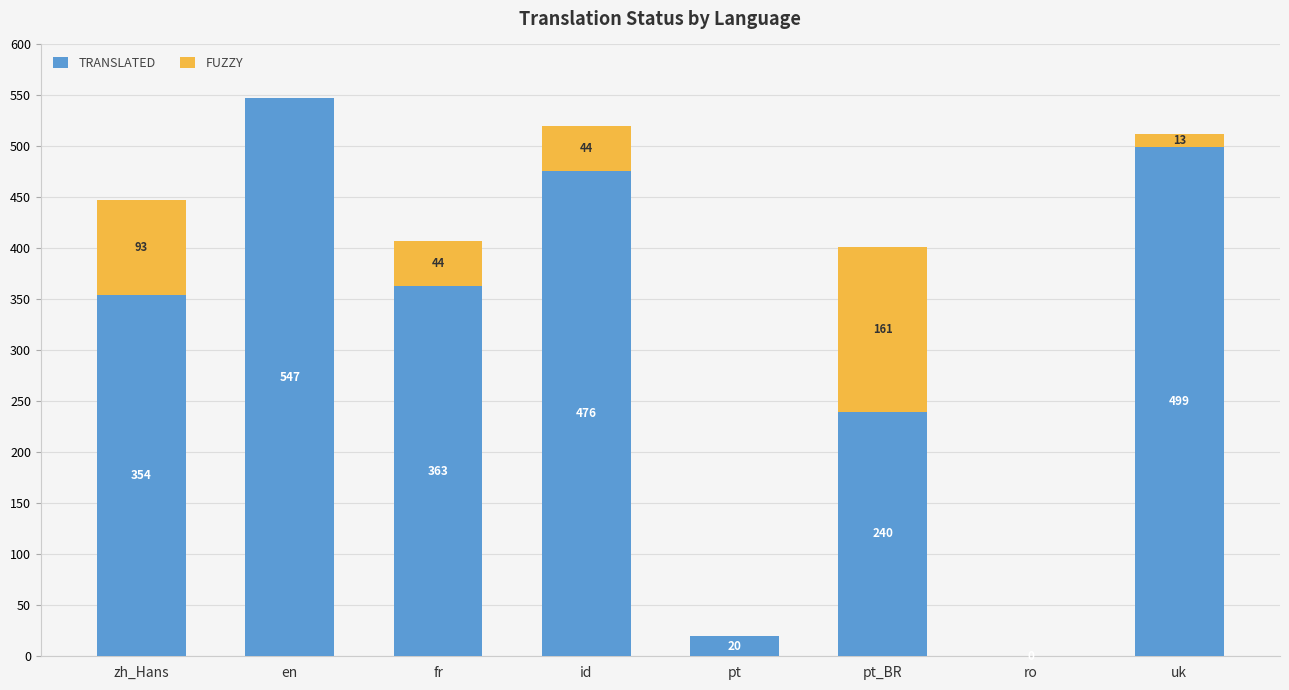

What is the total value across all series at pt_BR?

401